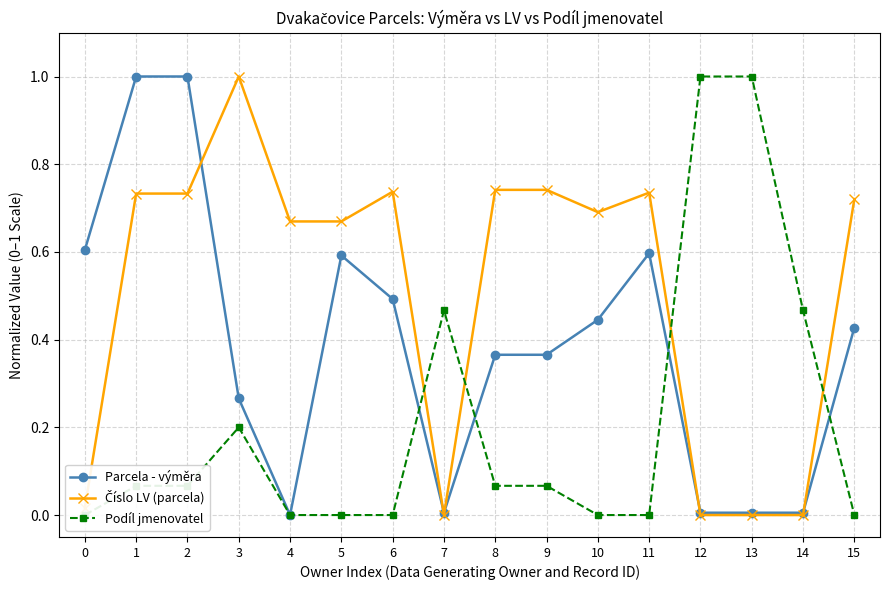

The Podíl jmenovatel series shows 0.1 at 2. True or false?

False